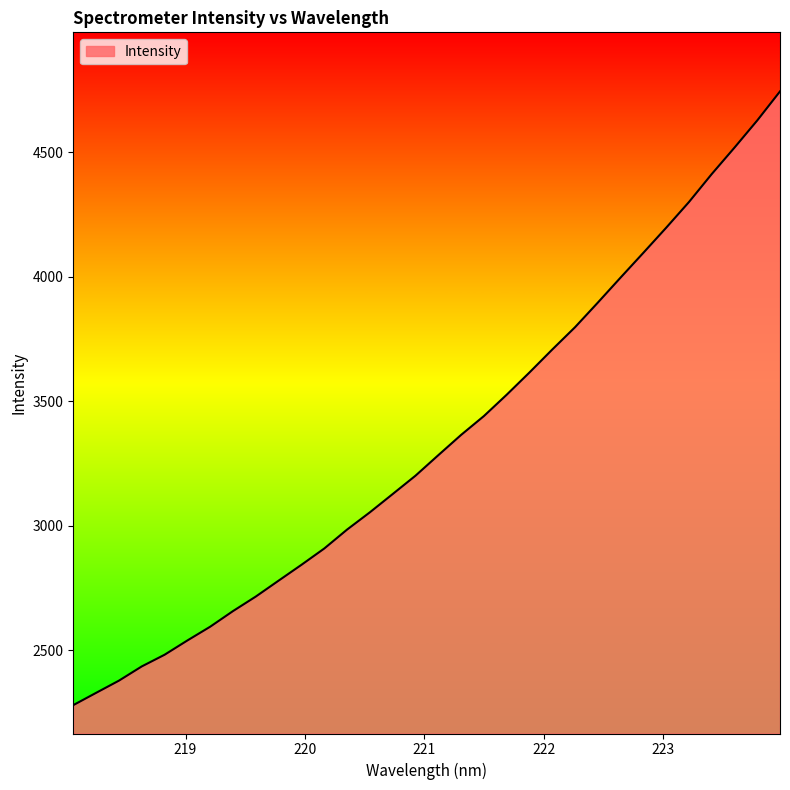

What is the difference between the maximum and minimum values?

2464.8